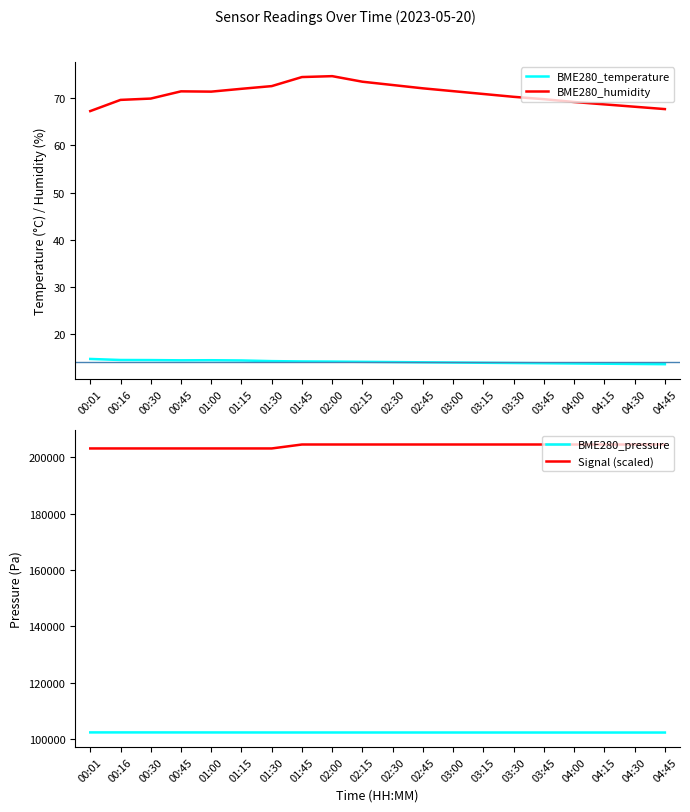

List the labels in order of BME280_pressure value, largest first.

00:16, 00:01, 00:30, 00:45, 01:00, 01:15, 01:30, 01:45, 02:00, 02:15, 02:30, 02:45, 03:00, 03:15, 03:30, 03:45, 04:00, 04:15, 04:30, 04:45